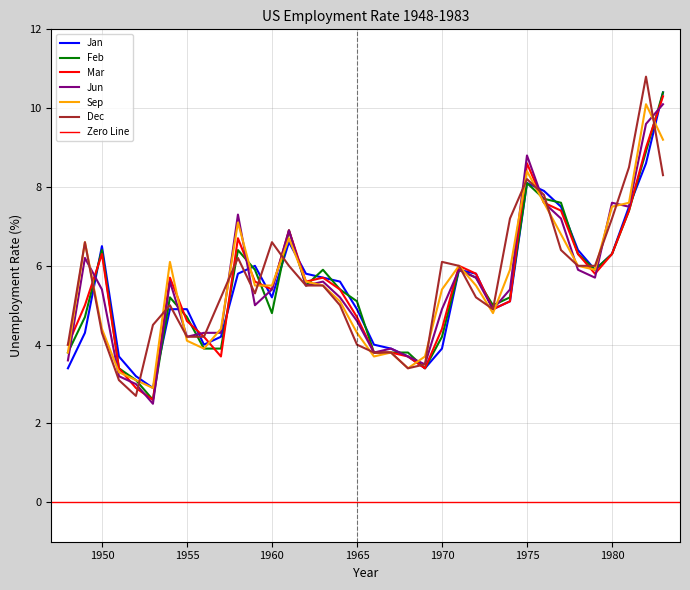

List the series in order of their peak value, lowest first.

Jun, Sep, Mar, Jan, Feb, Dec